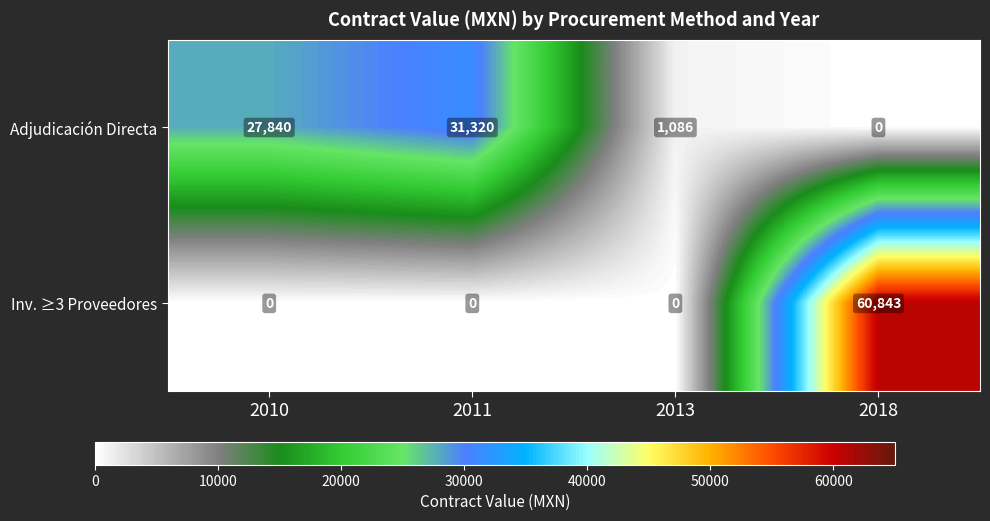

Count the number of categories in the chart.

4